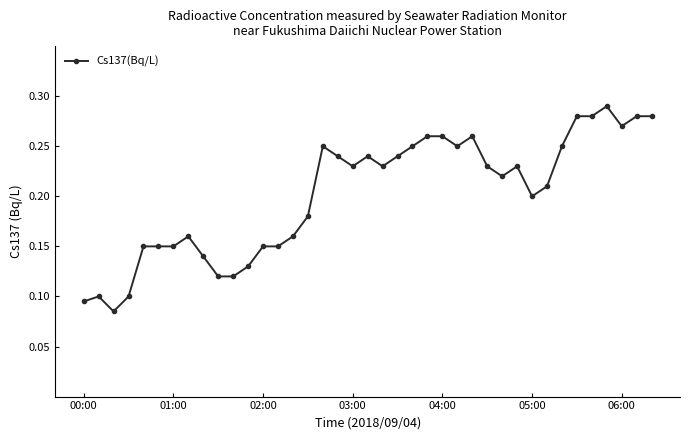

What is the sum of all values?

7.9